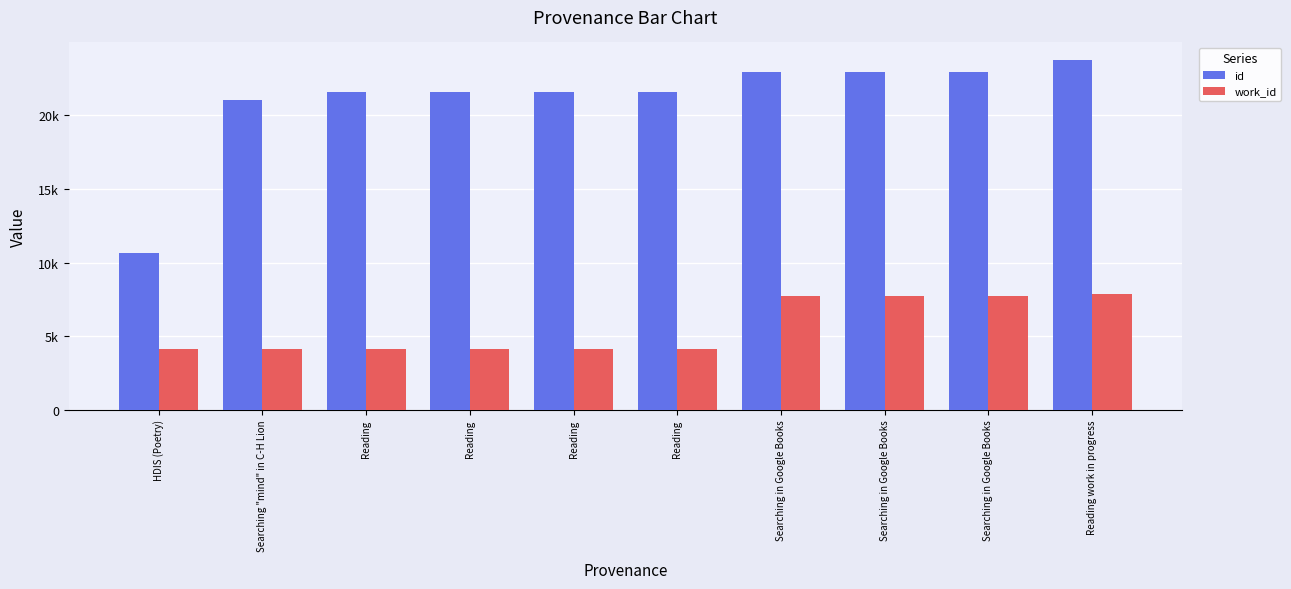

Reading right to left, extract all data points from this chart.

id: Reading work in progress=23778	Searching in Google Books=22965	Searching in Google Books=22964	Searching in Google Books=22961	Reading=21605	Reading=21599	Reading=21589	Reading=21587	Searching "mind" in C-H Lion=21076	HDIS (Poetry)=10646
work_id: Reading work in progress=7864	Searching in Google Books=7710	Searching in Google Books=7709	Searching in Google Books=7707	Reading=4136	Reading=4136	Reading=4103	Reading=4103	Searching "mind" in C-H Lion=4111	HDIS (Poetry)=4141